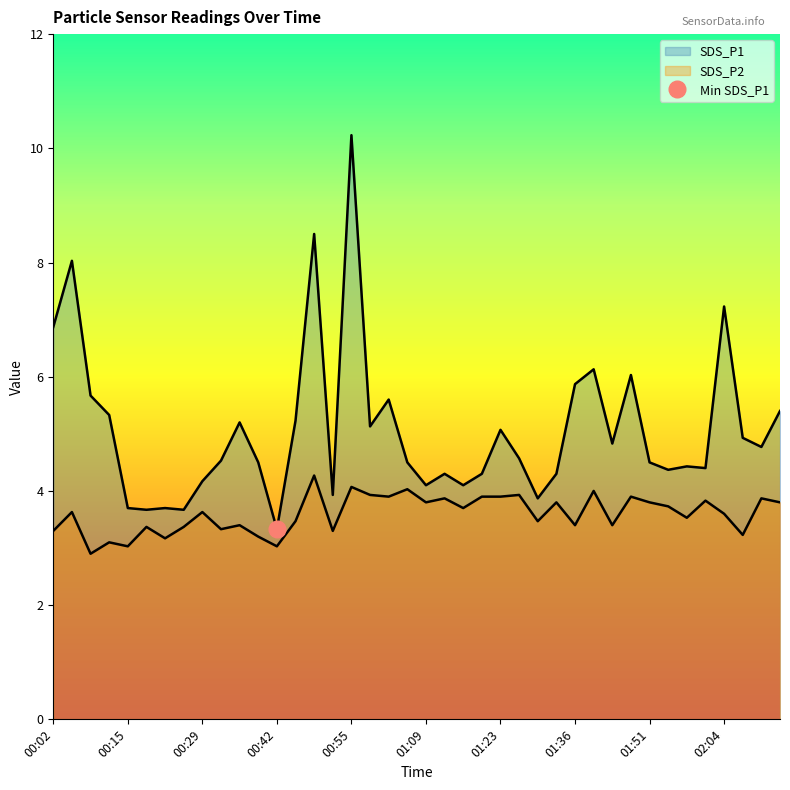

What is the sum of the SDS_P1 values at 00:52 and 02:01?

8.3